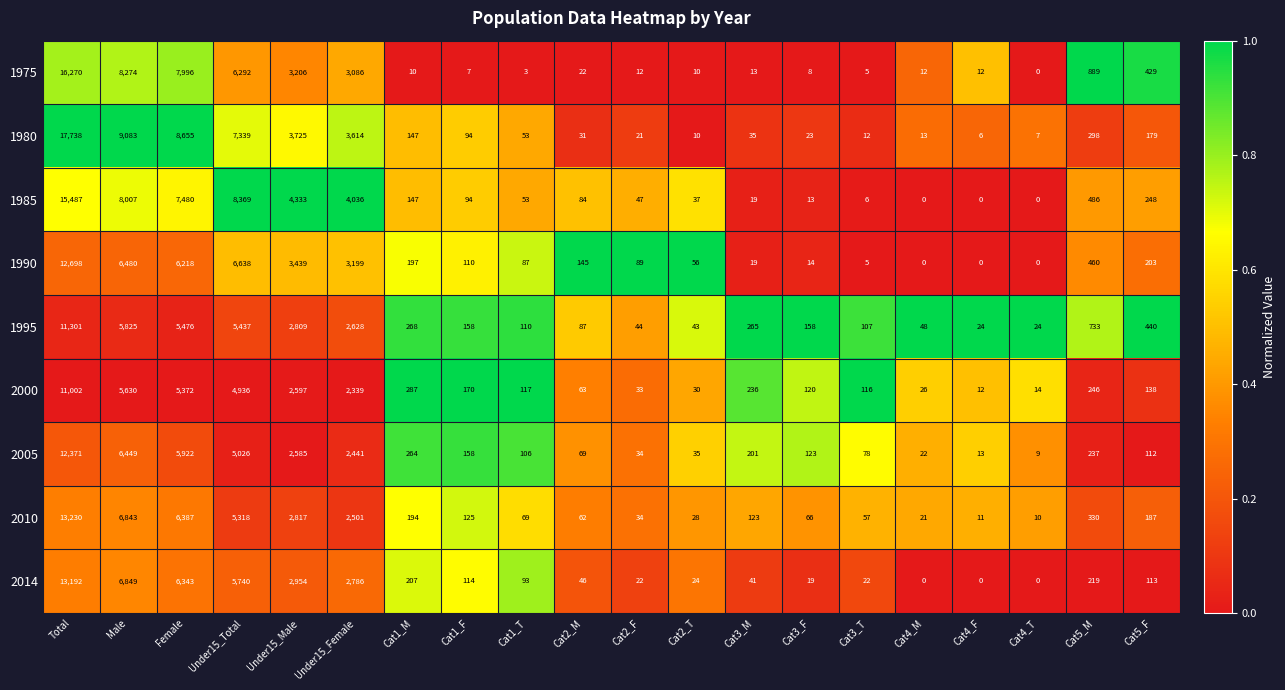

What is the total value across all series at Cat3_M?

952